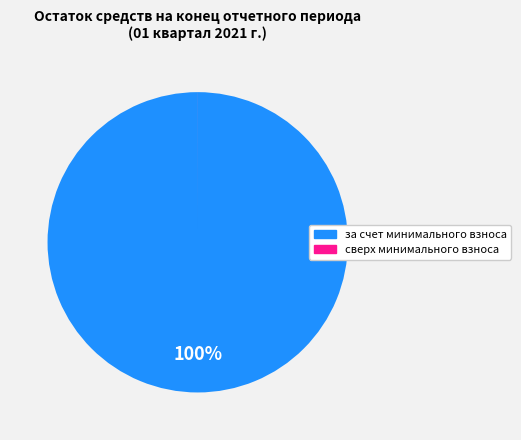

Is there a majority slice in this chart?

Yes